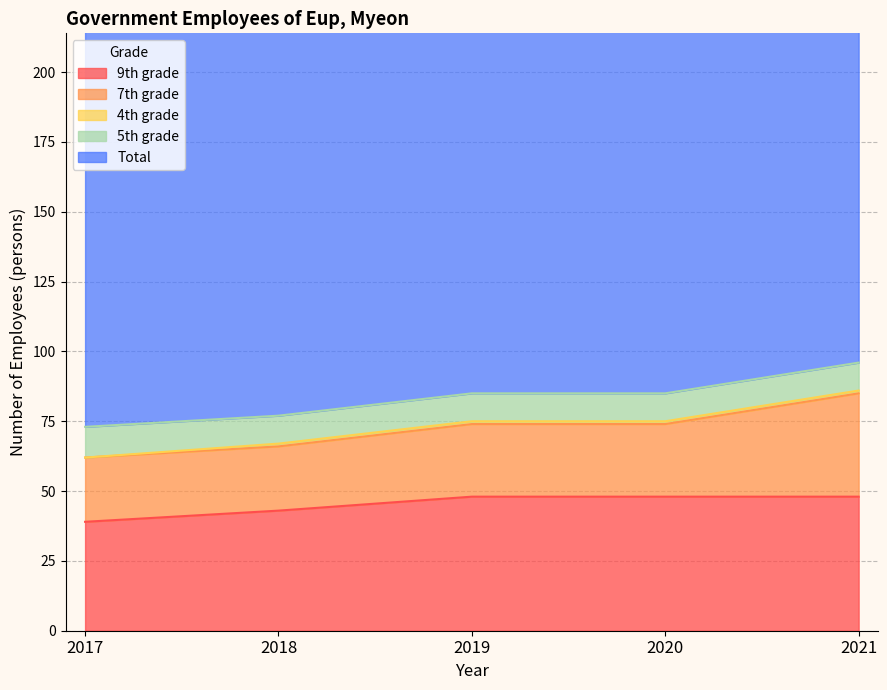

What is the sum of the 4th grade values at 2020 and 2019?

2